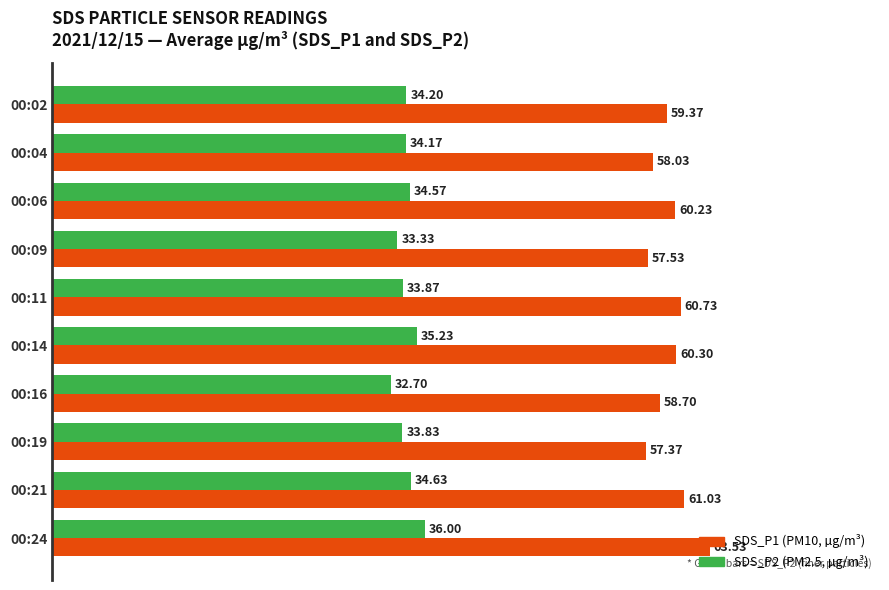

What is the spread (max minus min) of values at 00:21?

26.4